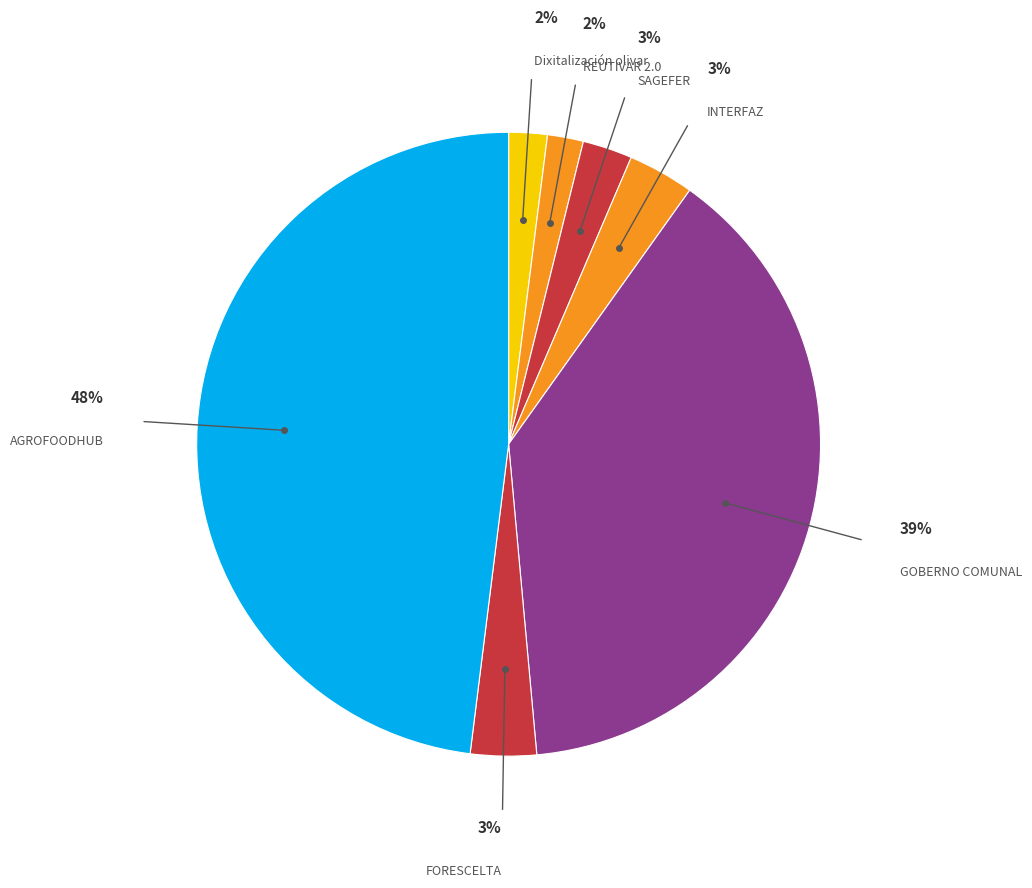

How many segments does this pie chart have?

7